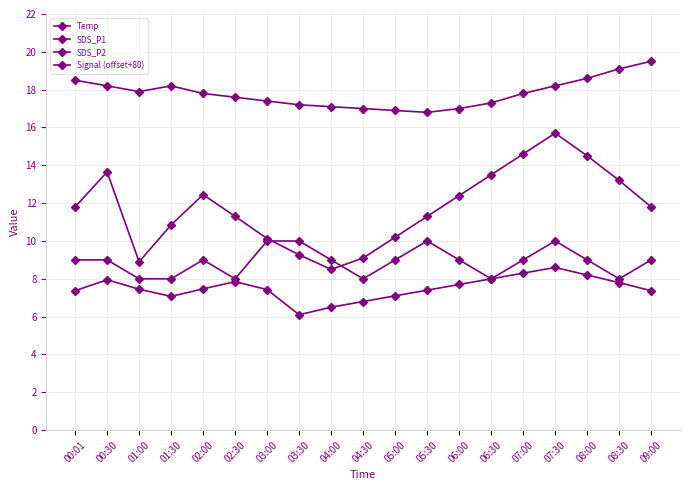

At which category does the chart reach its peak across all series?

09:00